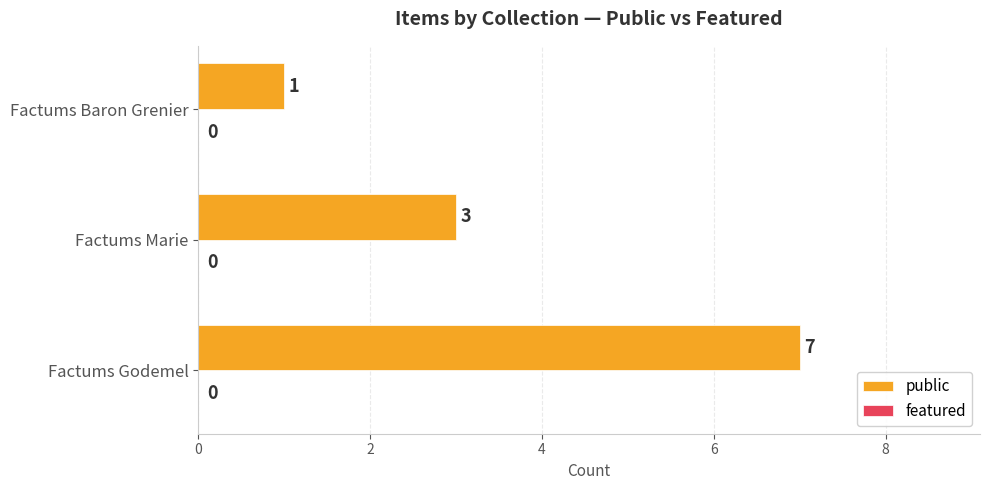

Between Factums Godemel and Factums Marie, which is larger?

Factums Godemel